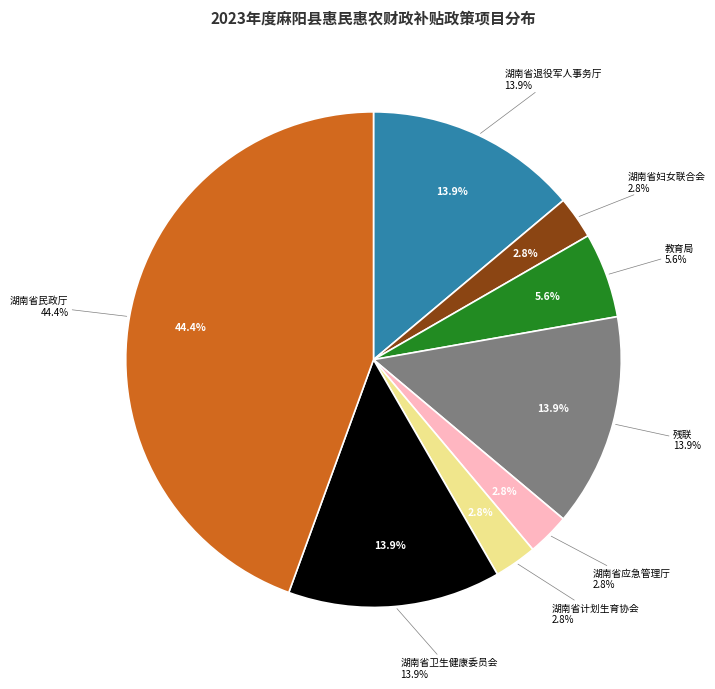

True or false: 湖南省民政厅 accounts for 44% of the total.

True